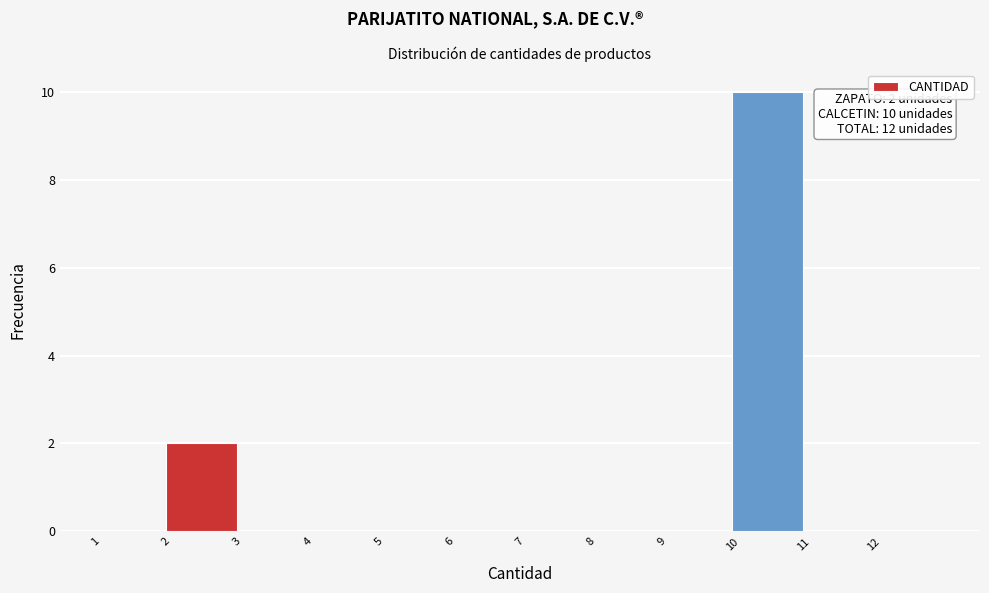

Which range on the x-axis has the tallest bar?

10 to 11